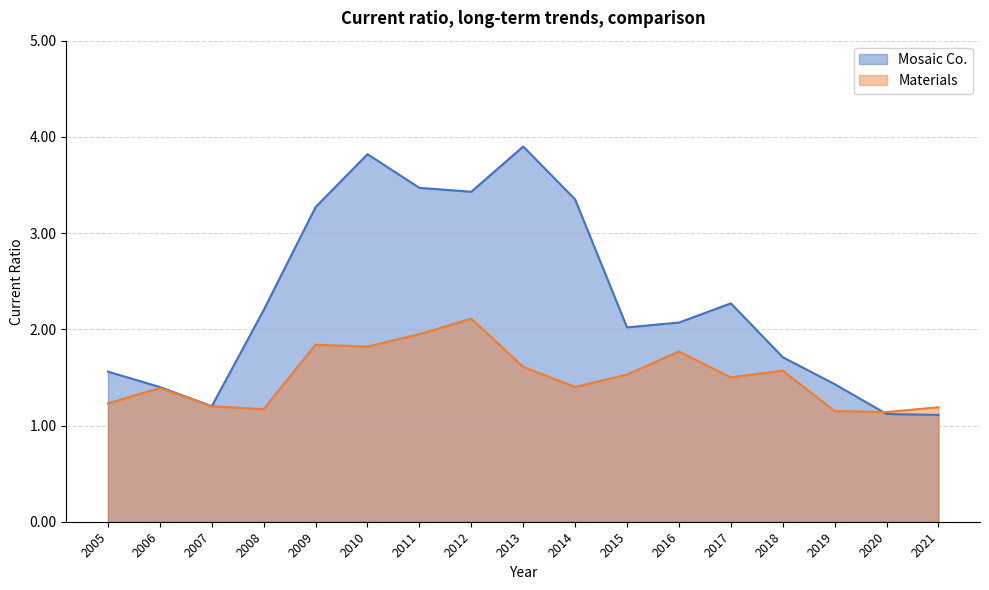

What is the sum of the Mosaic Co. values at 2021 and 2017?

3.4